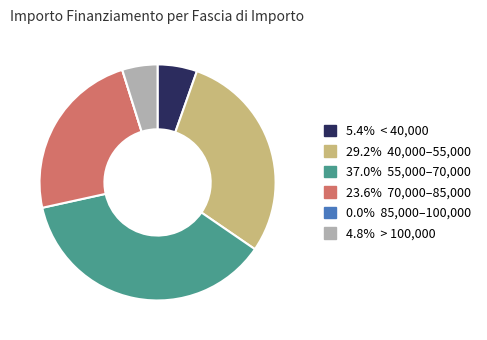

Is there any slice that represents more than half of the pie?

No